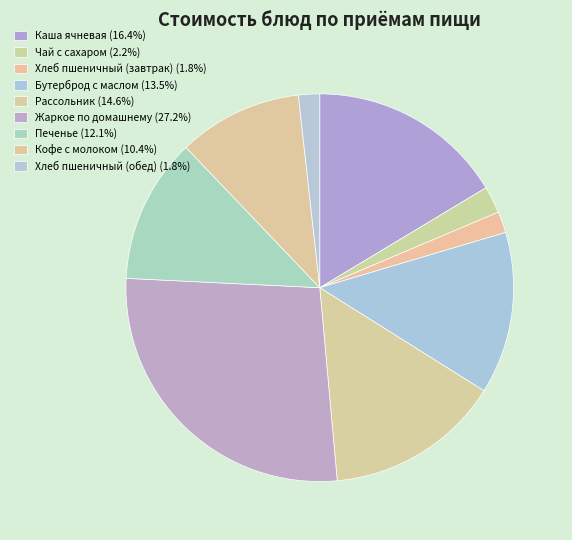

Does Рассольник represent more than half of the total?

No